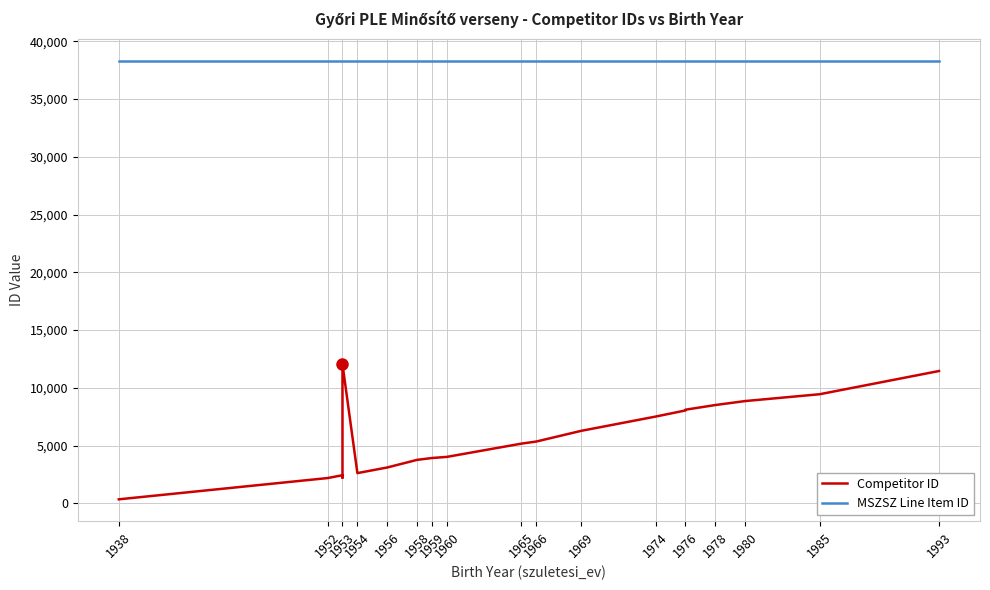

How many distinct data groups are displayed?

2